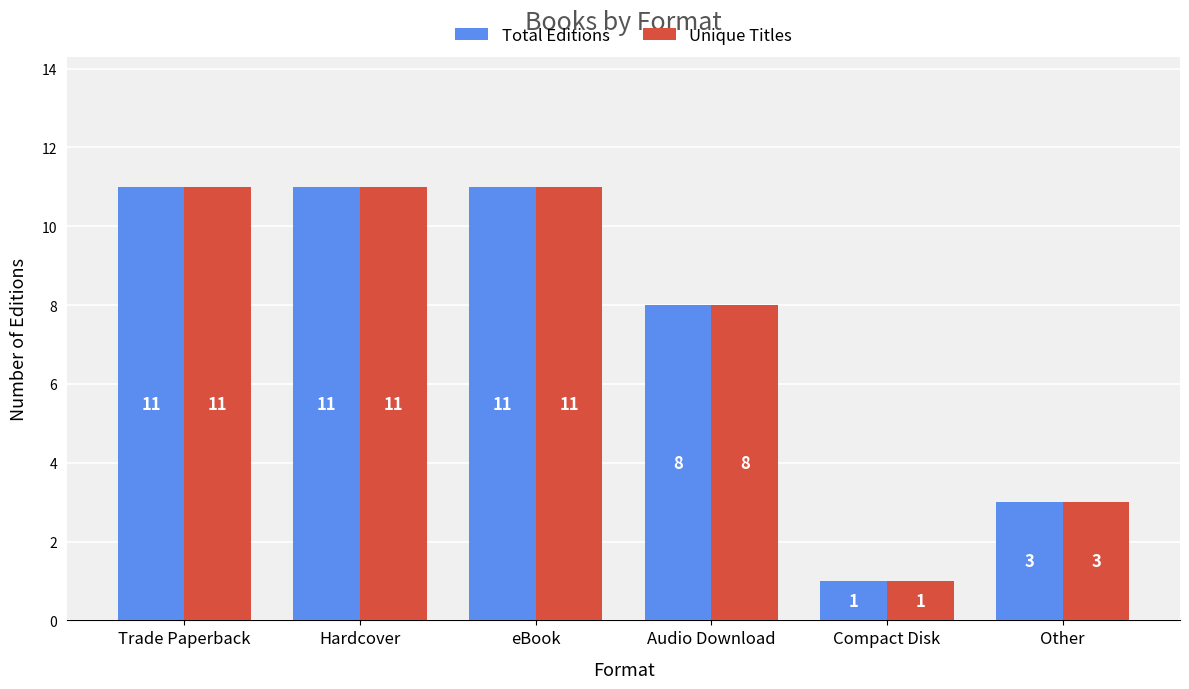

At which category does the chart reach its minimum across all series?

Compact Disk